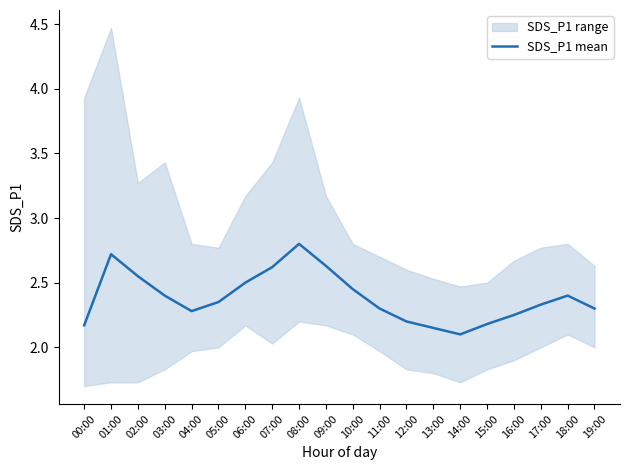

Rank the categories by value from highest to lowest.

08:00, 01:00, 09:00, 07:00, 02:00, 06:00, 10:00, 03:00, 18:00, 05:00, 17:00, 11:00, 19:00, 04:00, 16:00, 12:00, 15:00, 00:00, 13:00, 14:00